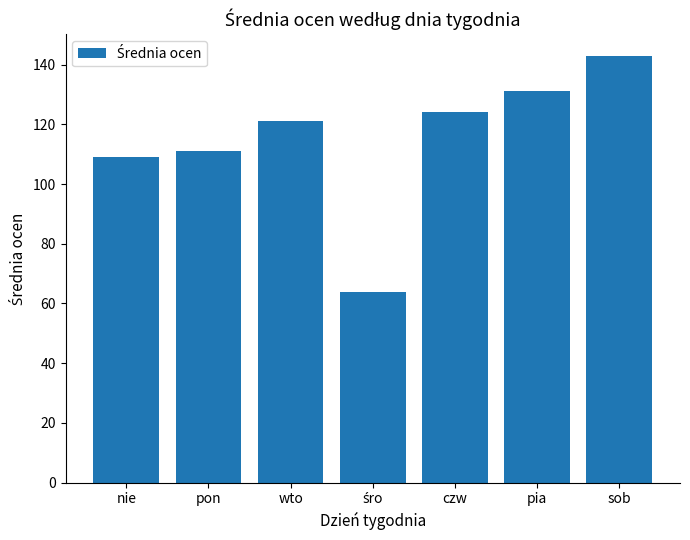

What is the change in value from czw to sob?

+19